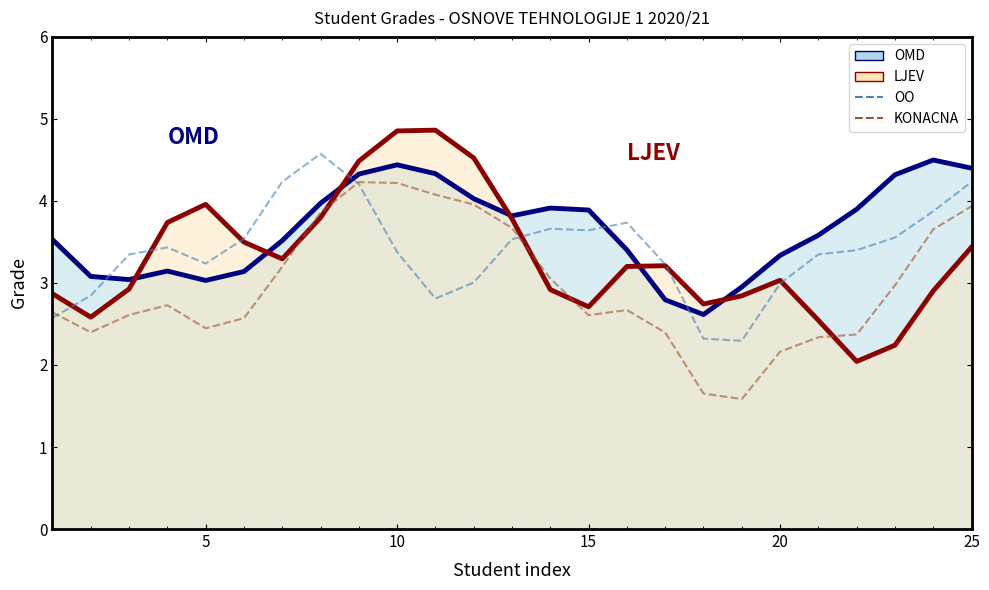

How many times do OO and KONACNA cross each other?

3